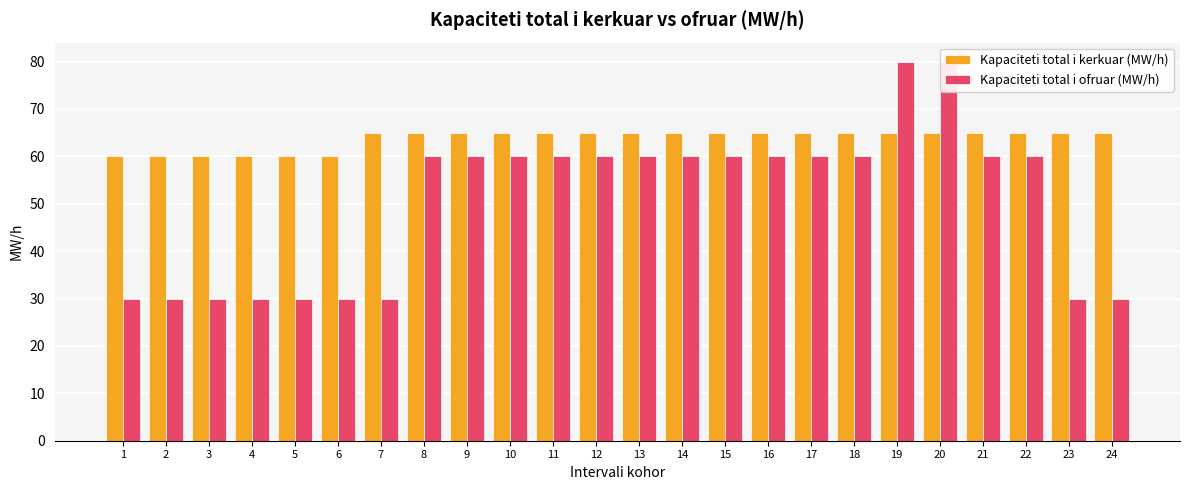

Which has a higher value, 6 or 24?

24